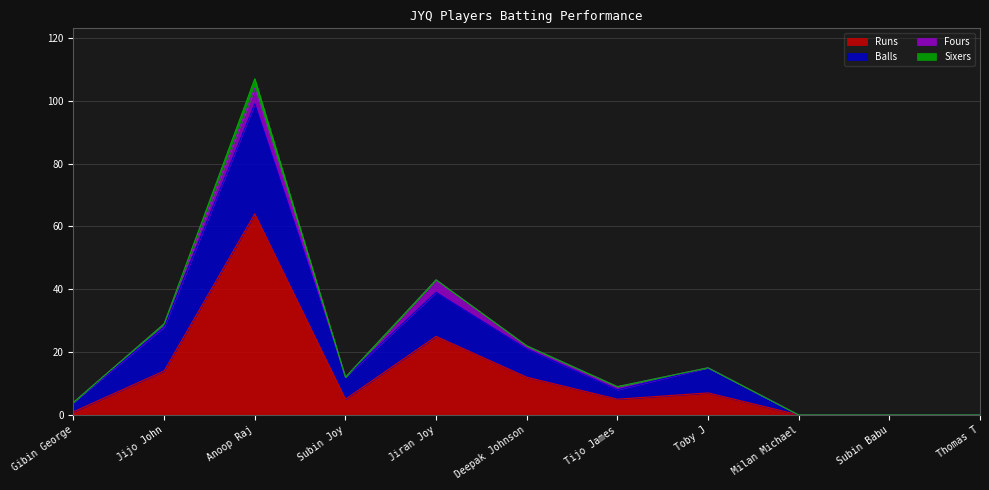

At which category is the sum across all series the highest?

Anoop Raj